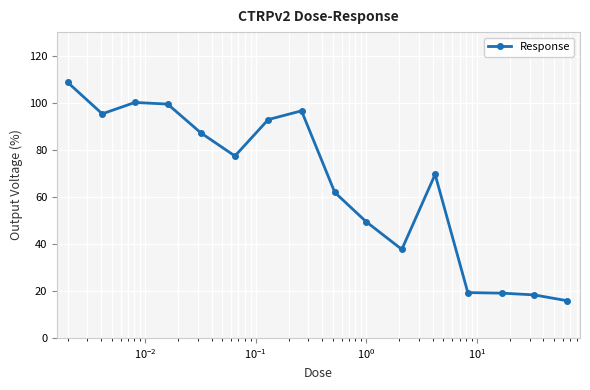

What is the difference between the maximum and minimum values?

92.8